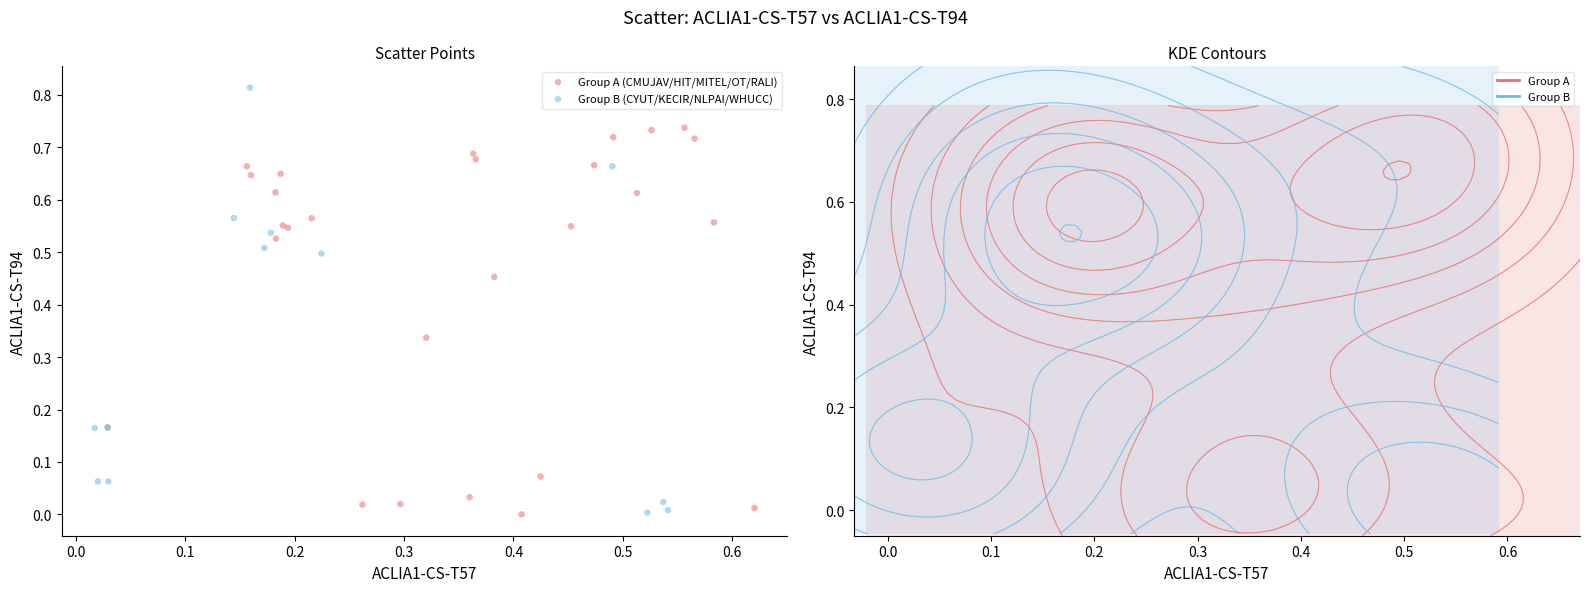

What are all the series names shown in the legend?

Group A (CMUJAV/HIT/MITEL/OT/RALI), Group B (CYUT/KECIR/NLPAI/WHUCC)